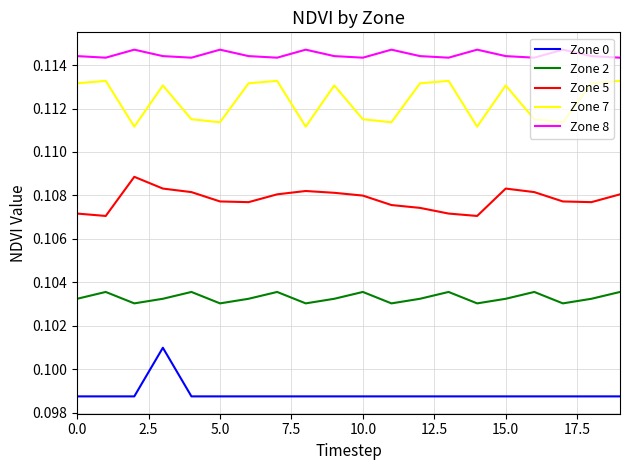

What is the sum of all Zone 7 values?

2.2